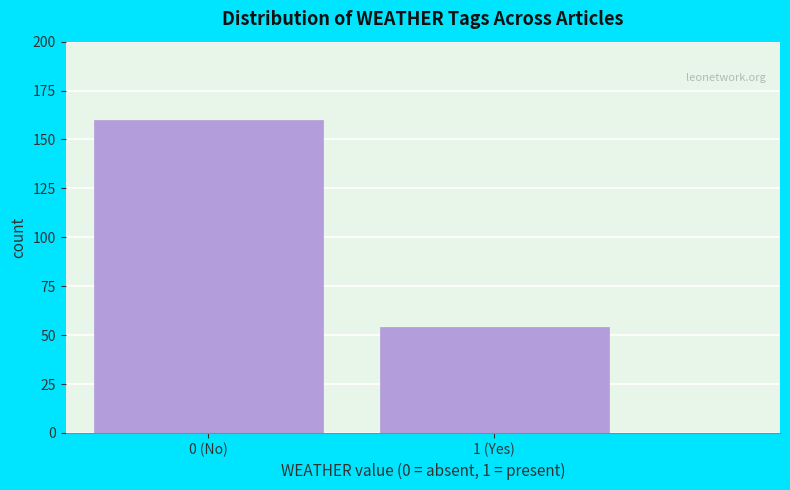

Reading right to left, extract all data points from this chart.

1 (Yes)=54	0 (No)=160